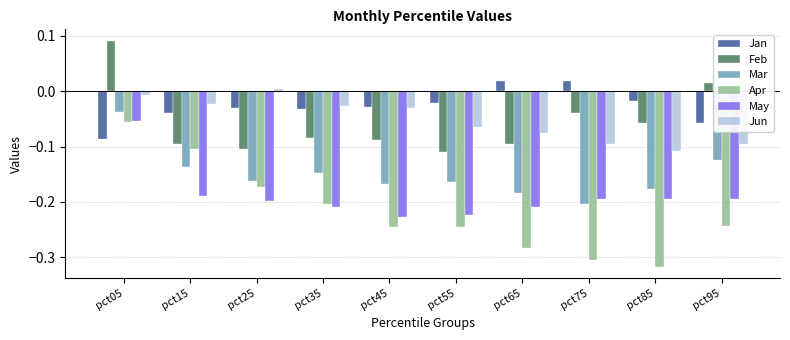

Which series has the widest spread of values?

Apr